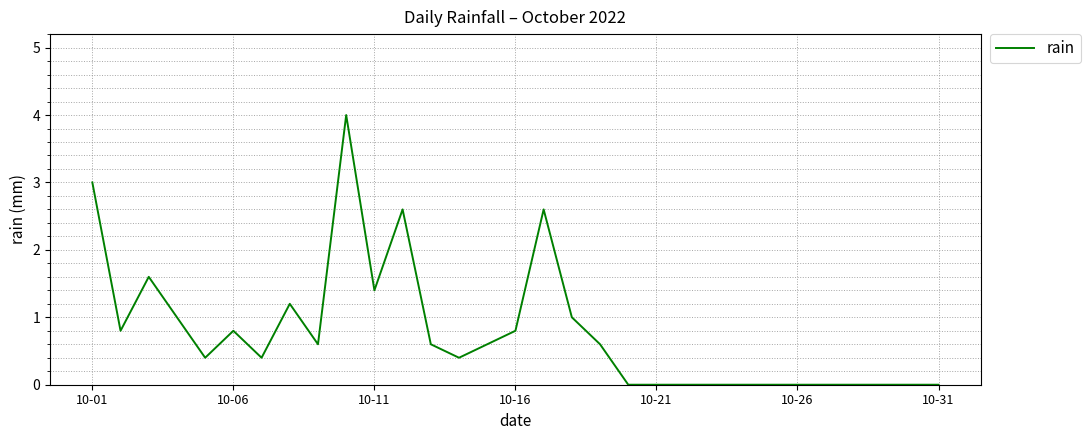

Reading left to right, transcribe all the data shown in this chart.

3.0	0.8	1.6	1.0	0.4	0.8	0.4	1.2	0.6	4.0	1.4	2.6	0.6	0.4	0.6	0.8	2.6	1.0	0.6	0.0	0.0	0.0	0.0	0.0	0.0	0.0	0.0	0.0	0.0	0.0	0.0